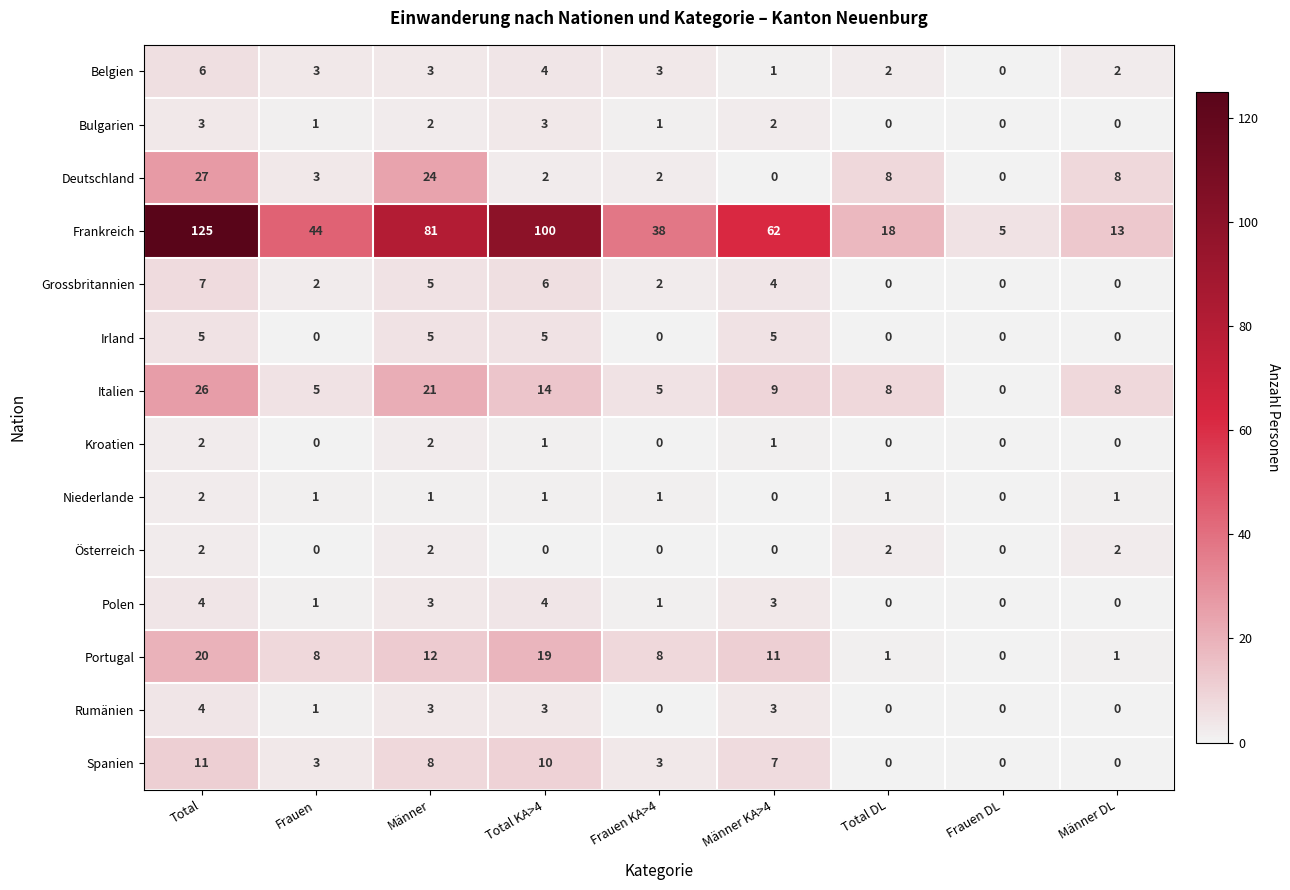

What is the highest value of the Grossbritannien series?

7